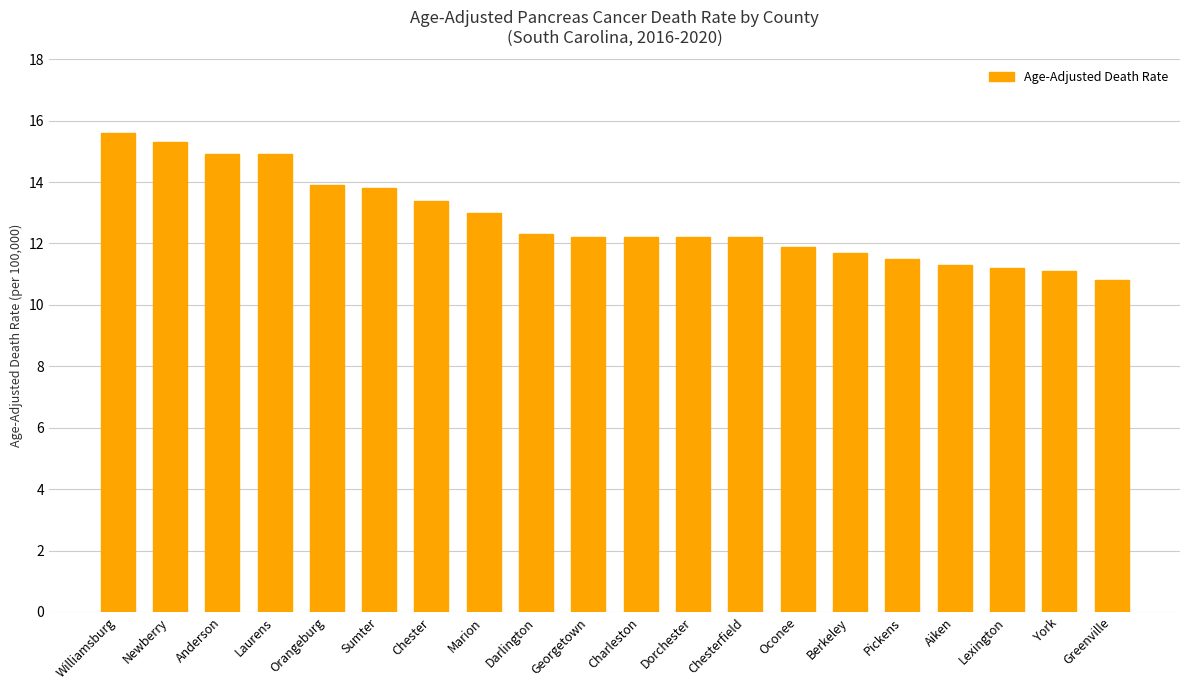

Are the bars grouped side by side (vs. stacked)?

No